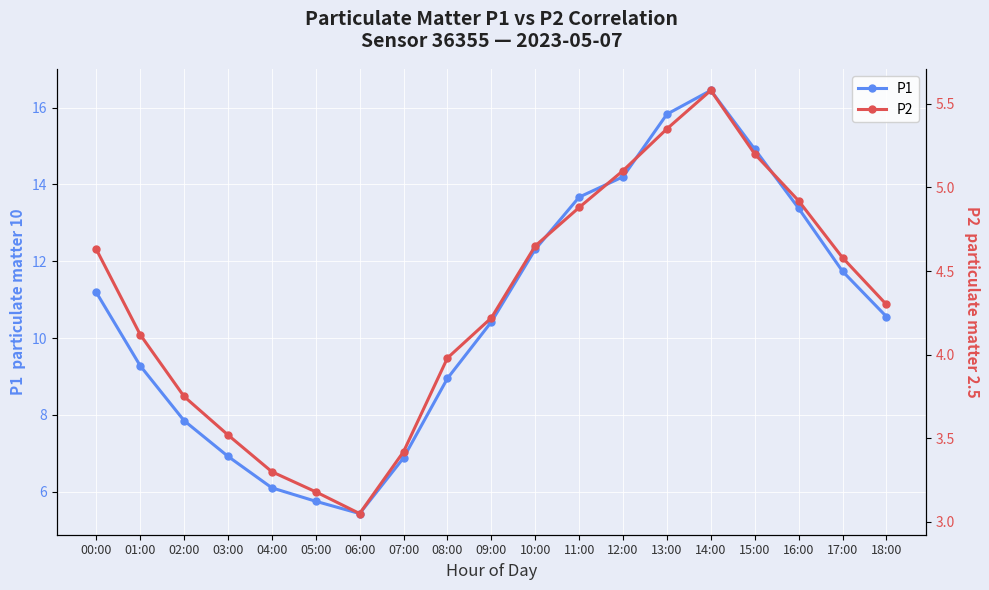

Is the value of P2 at 10:00 greater than the value of P1 at 13:00?

No